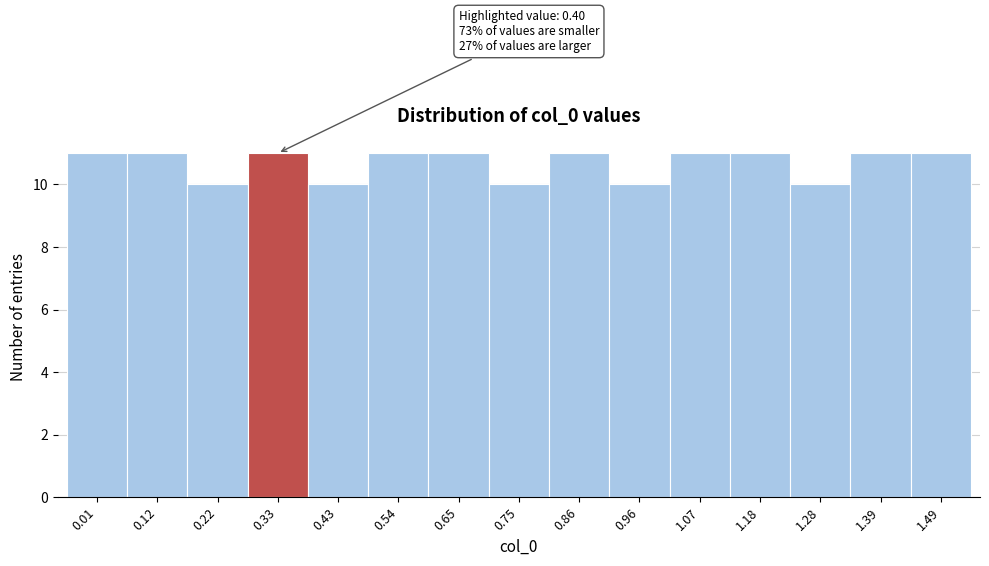

Reading right to left, transcribe all the data shown in this chart.

11	11	10	11	11	10	11	10	11	11	10	11	10	11	11